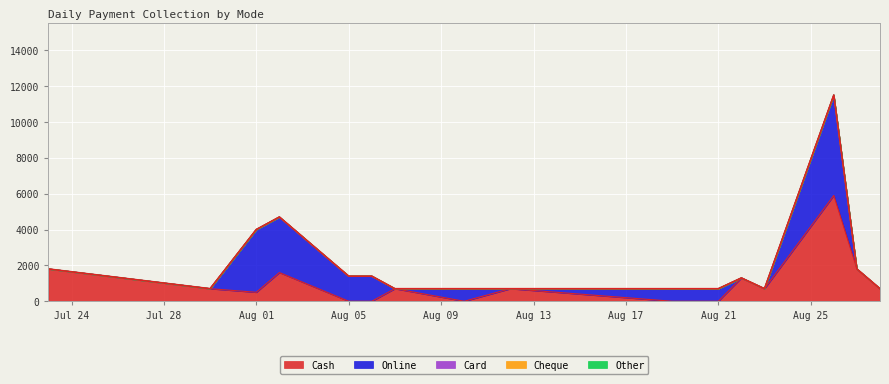

Is it true that Cash equals 0 at 9?

True